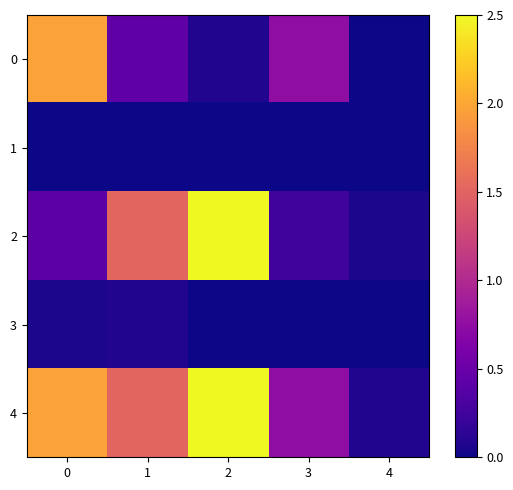

Reading left to right, extract all data points from this chart.

0: 0=2.0	1=0.4	2=0.1	3=0.8	4=0.0
1: 0=0.0	1=0.0	2=0.0	3=0.0	4=0.0
2: 0=0.4	1=1.5	2=2.5	3=0.2	4=0.1
3: 0=0.1	1=0.1	2=0.0	3=0.0	4=0.0
4: 0=2.0	1=1.5	2=2.5	3=0.8	4=0.1